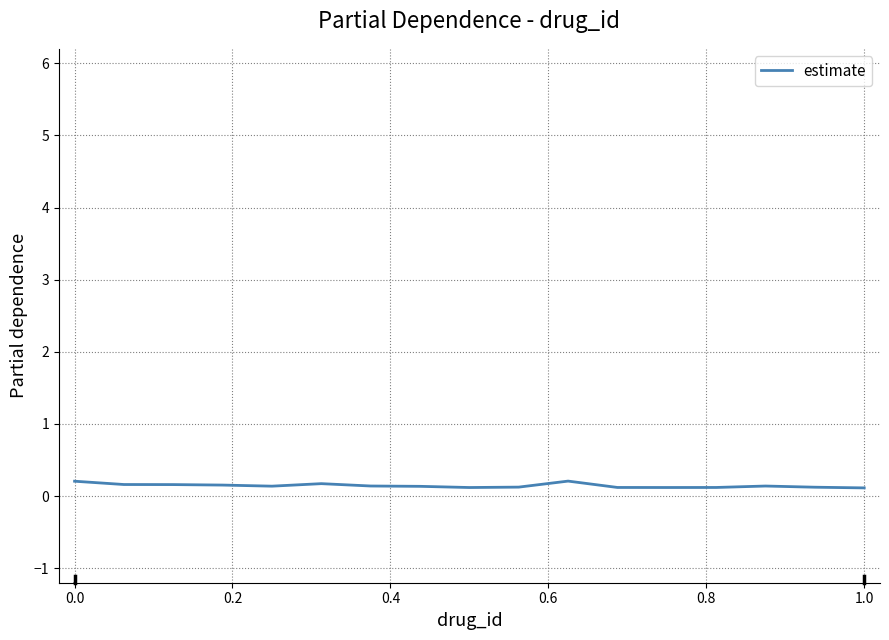

How many lines are shown in the chart?

1